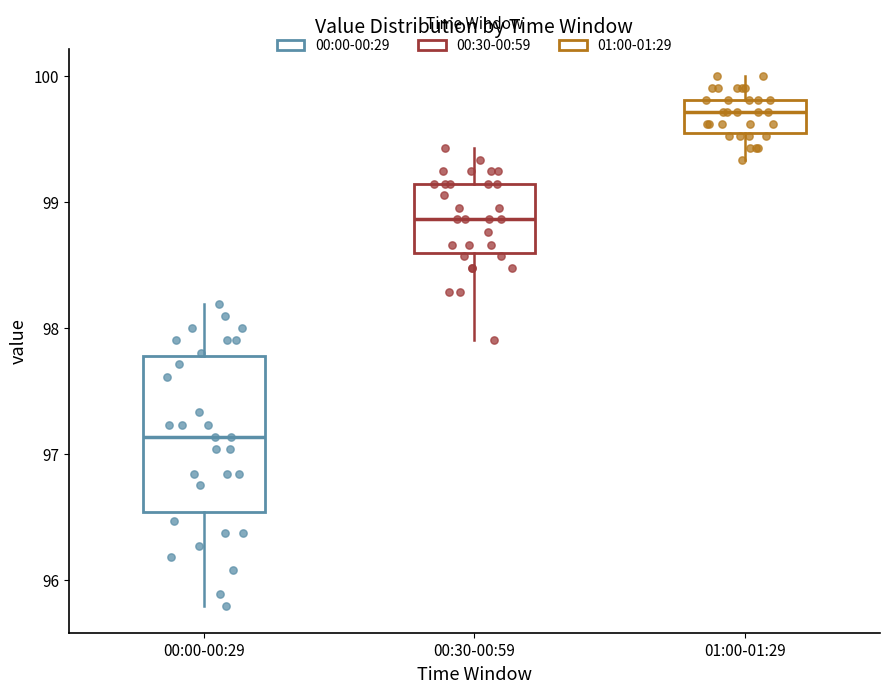

Reading left to right, read every box against the y-axis: the position of its median line, the range the box covers, and the ends of its whiskers. The values are not printed on the chart, so give them approximately, as read against the axis.

00:00-00:29: median 97.1, box 96.5 to 97.8, whiskers 95.8 to 98.2
00:30-00:59: median 98.9, box 98.6 to 99.1, whiskers 97.9 to 99.4
01:00-01:29: median 99.7, box 99.5 to 99.8, whiskers 99.3 to 100.0